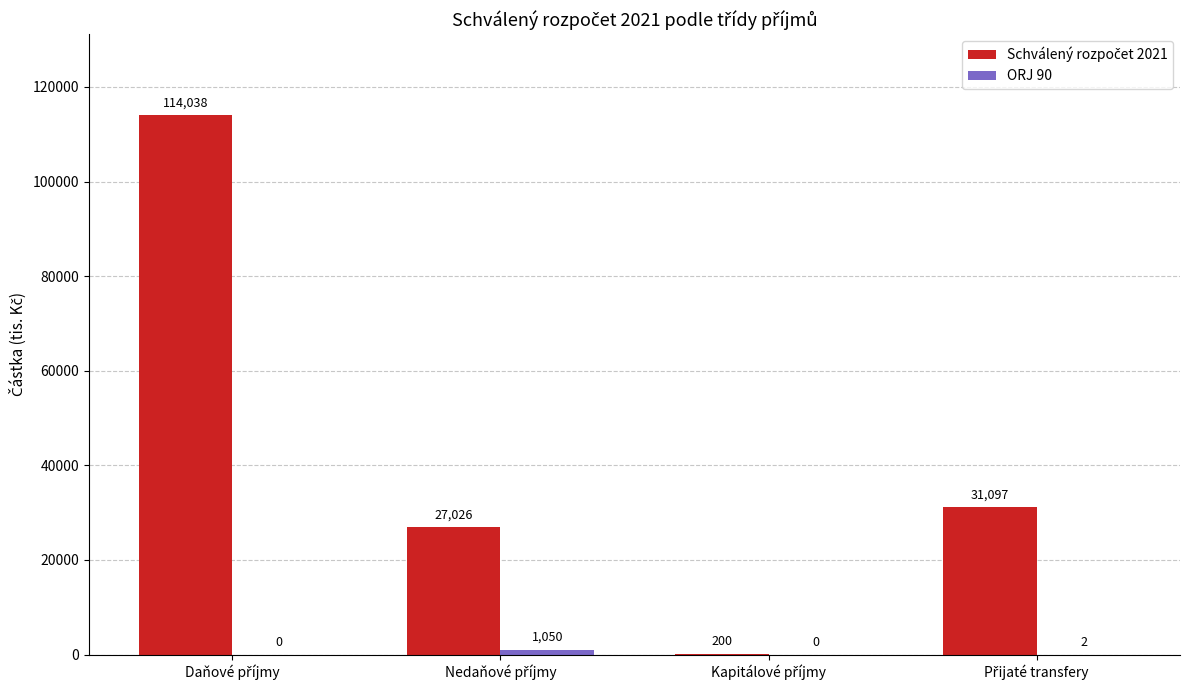

What is the maximum value shown in the chart?

114038.0